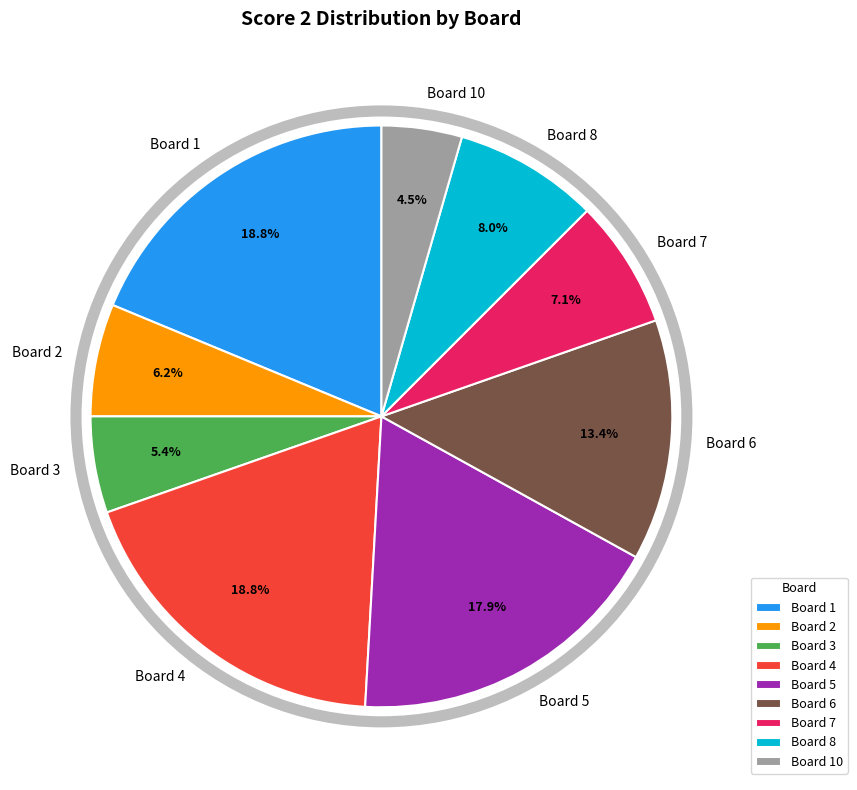

Which category has the smallest portion of the pie?

Board 10